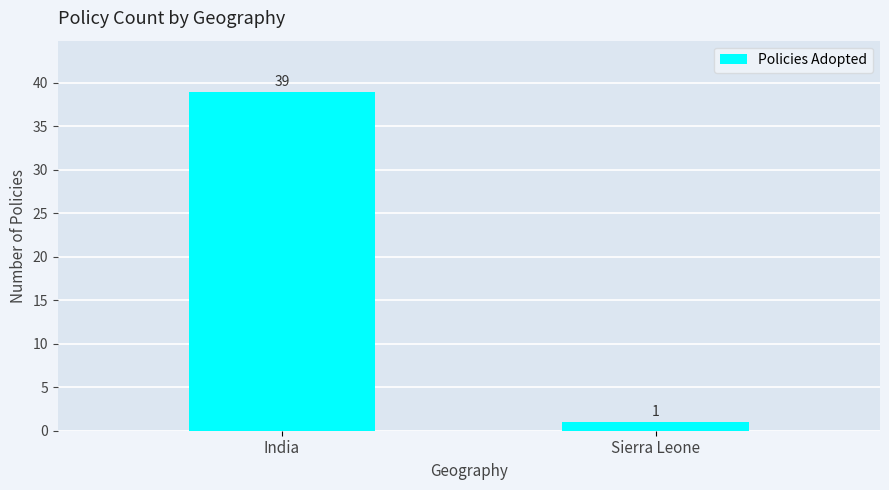

Approximately how many times larger is the value at India compared to Sierra Leone?

39.0